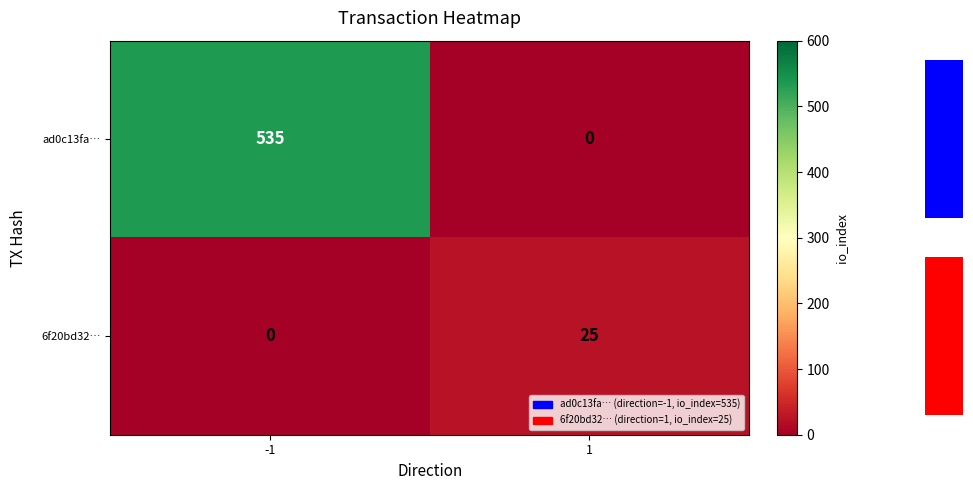

Is it true that 6f20bd32… equals 10 at -1?

False